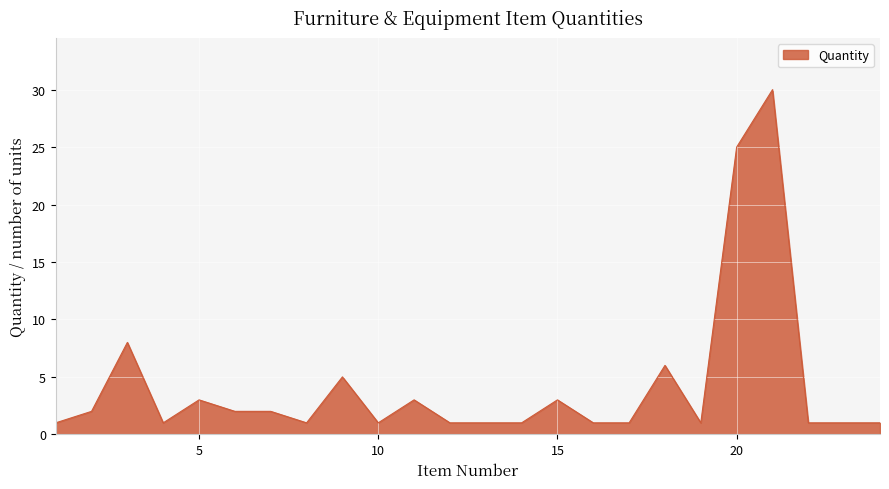

What is the maximum value shown in the chart?

30